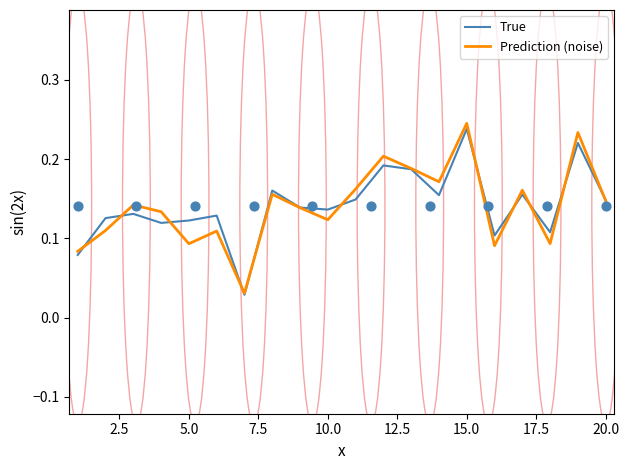

Which series has the widest spread of Y values?

Prediction (noise)